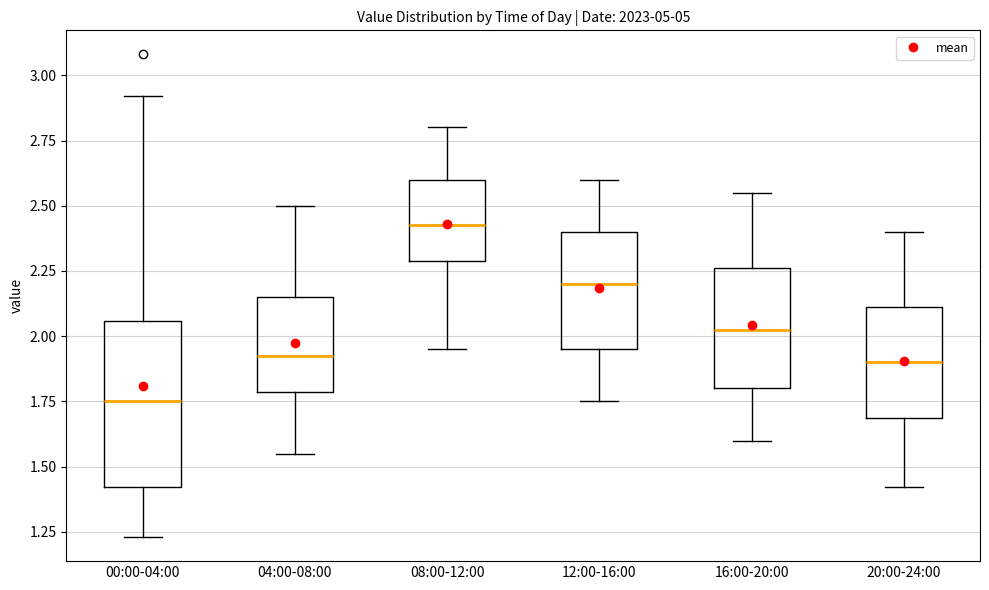

Which box has the lowest median line?

00:00-04:00